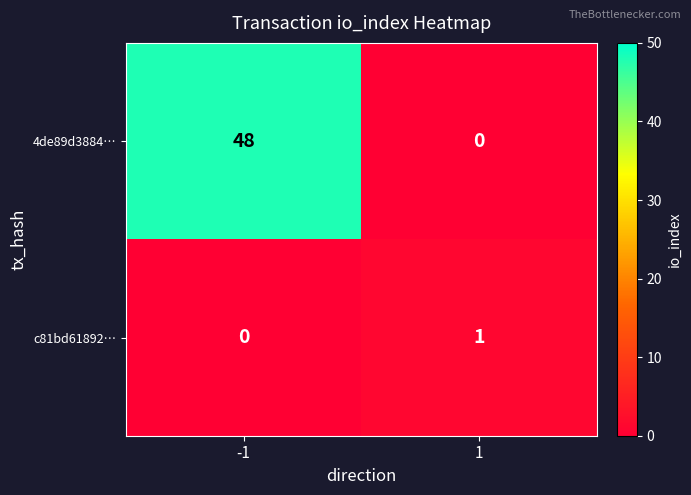

Reading left to right, what are all the values shown in this chart?

4de89d3884…: -1=48	1=0
c81bd61892…: -1=0	1=1